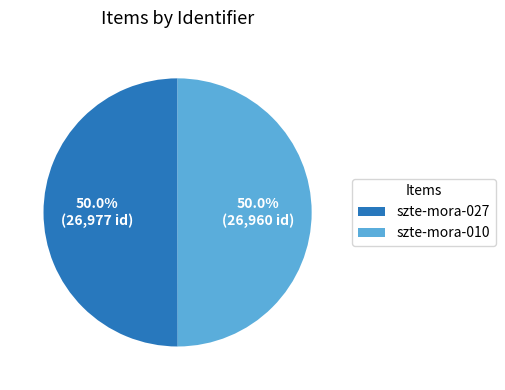

Approximately how many times larger is the value at szte-mora-010 compared to szte-mora-027?

1.0